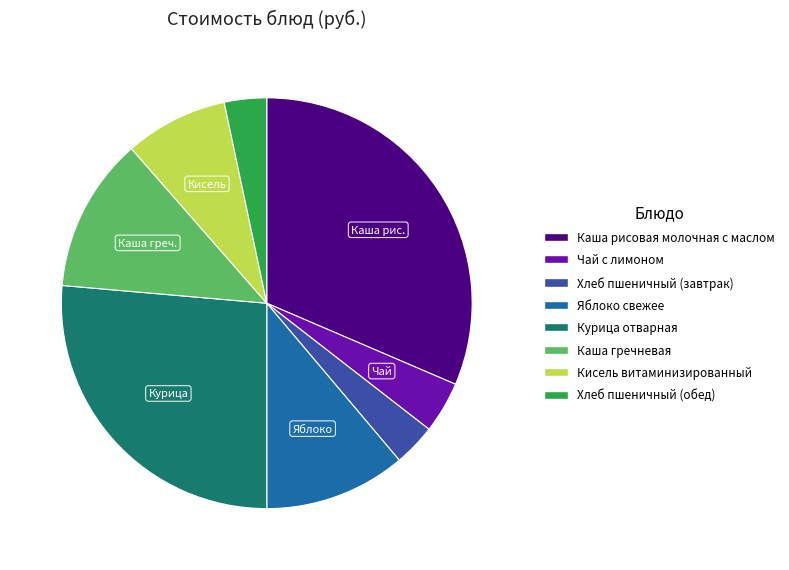

Is Чай с лимоном the majority of the pie?

No